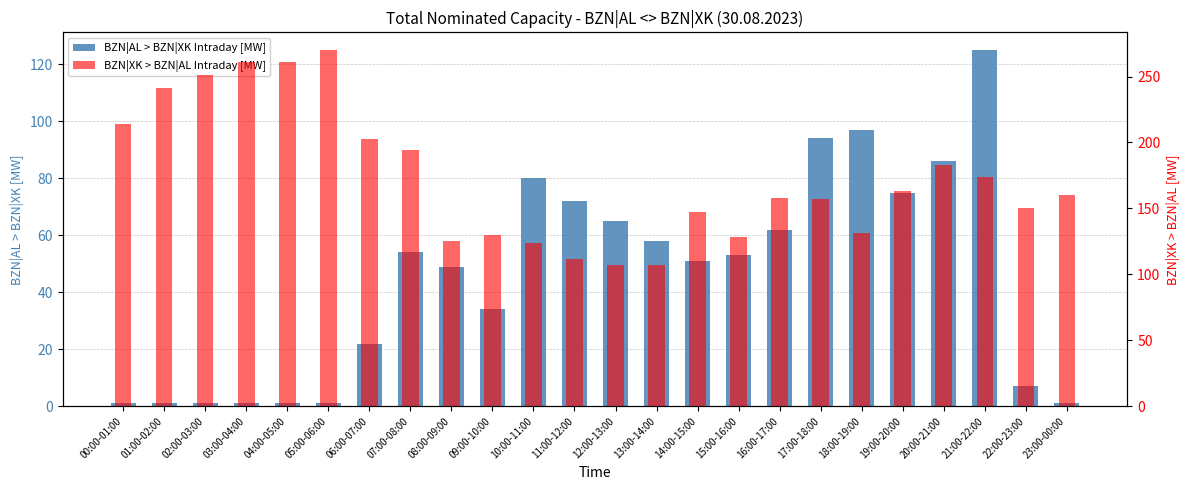

List the series in order of their overall mean, lowest first.

BZN|AL > BZN|XK Intraday [MW], BZN|XK > BZN|AL Intraday [MW]